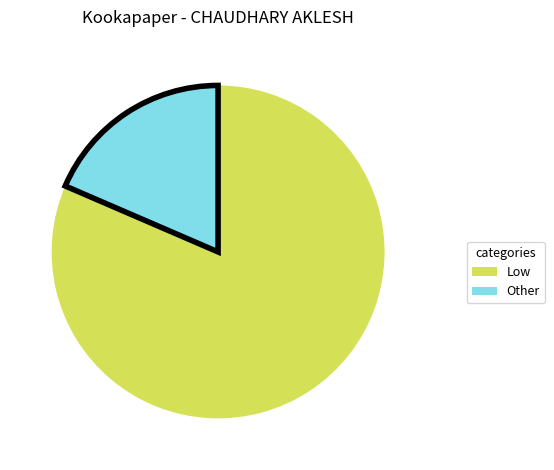

Rank the categories by value from highest to lowest.

Low, Other